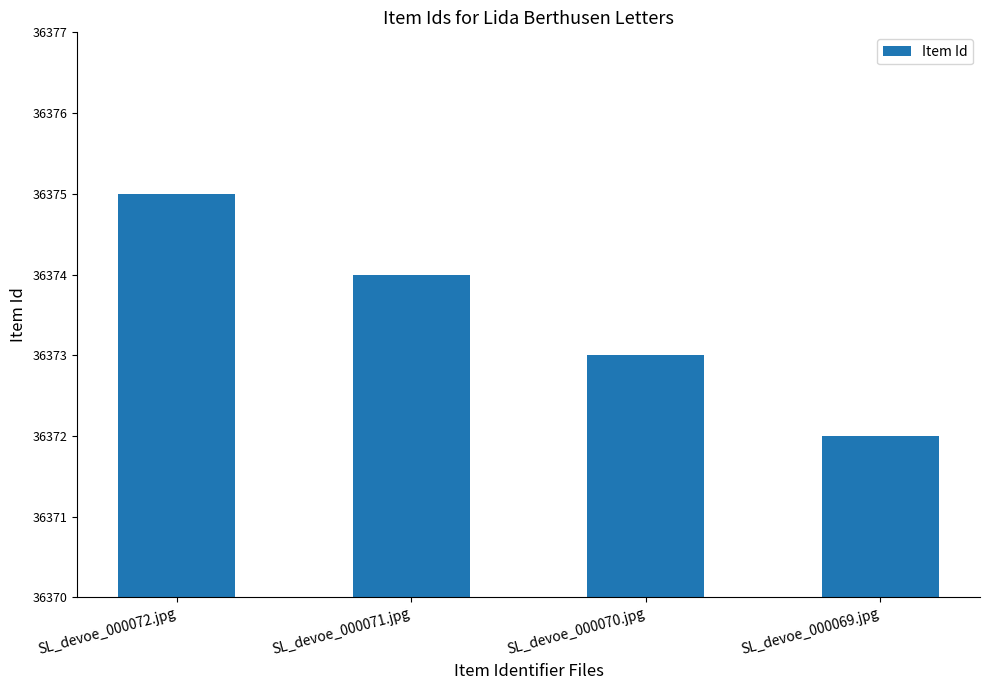

What is the maximum value shown in the chart?

36375